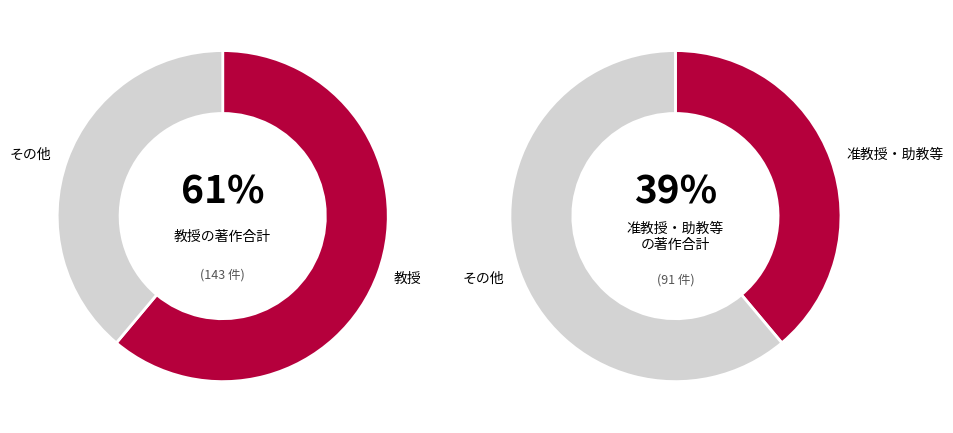

True or false: 仁木 登 accounts for 17% of the total.

False